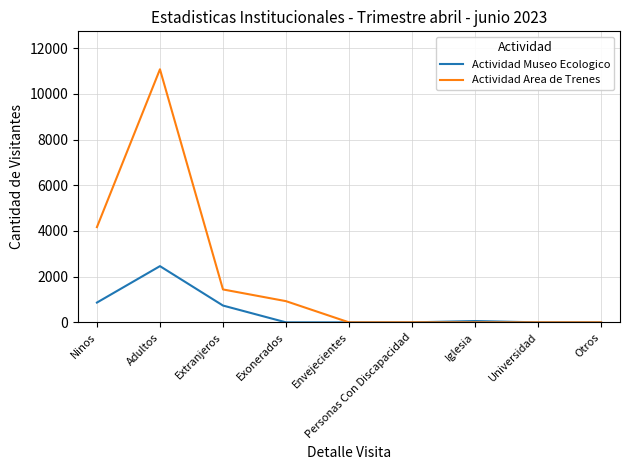

Is the value of Actividad Area de Trenes at Adultos greater than the value of Actividad Museo Ecologico at Universidad?

Yes